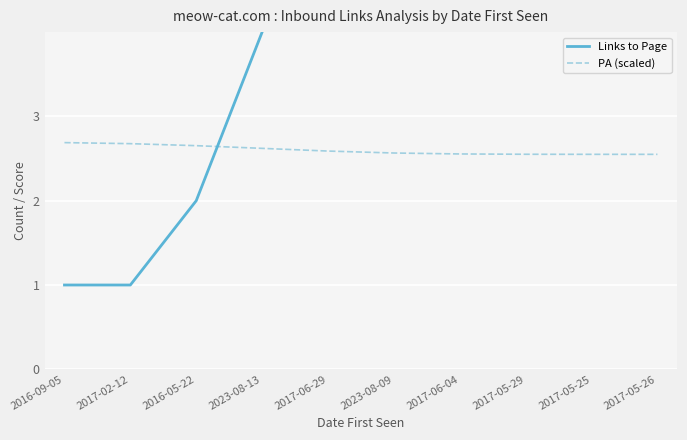

What value does the PA (scaled) series have at 2016-05-22?

2.7